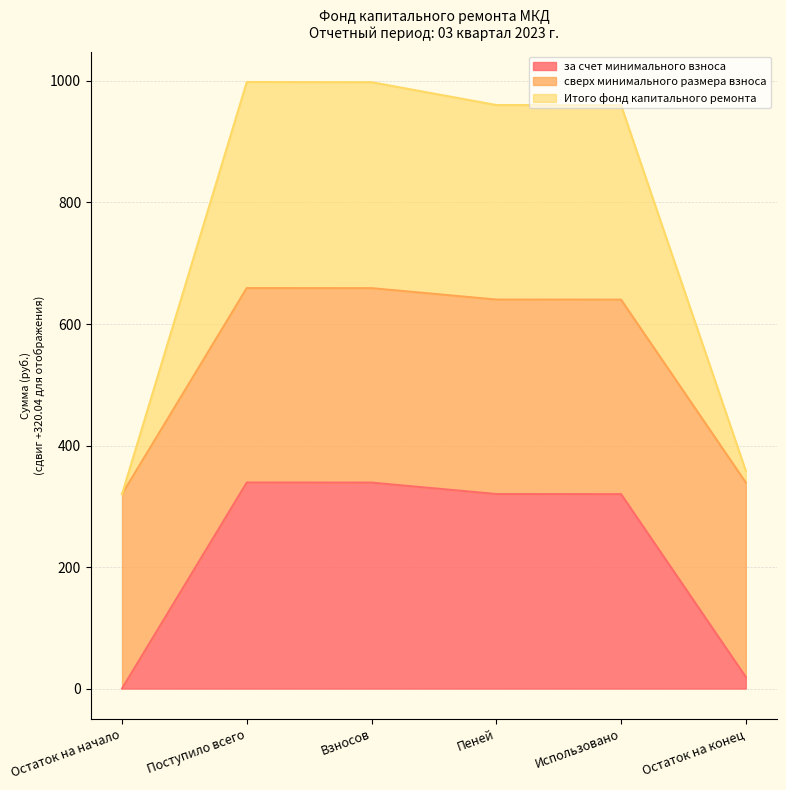

What is the average value of the за счет минимального взноса series?

222.9